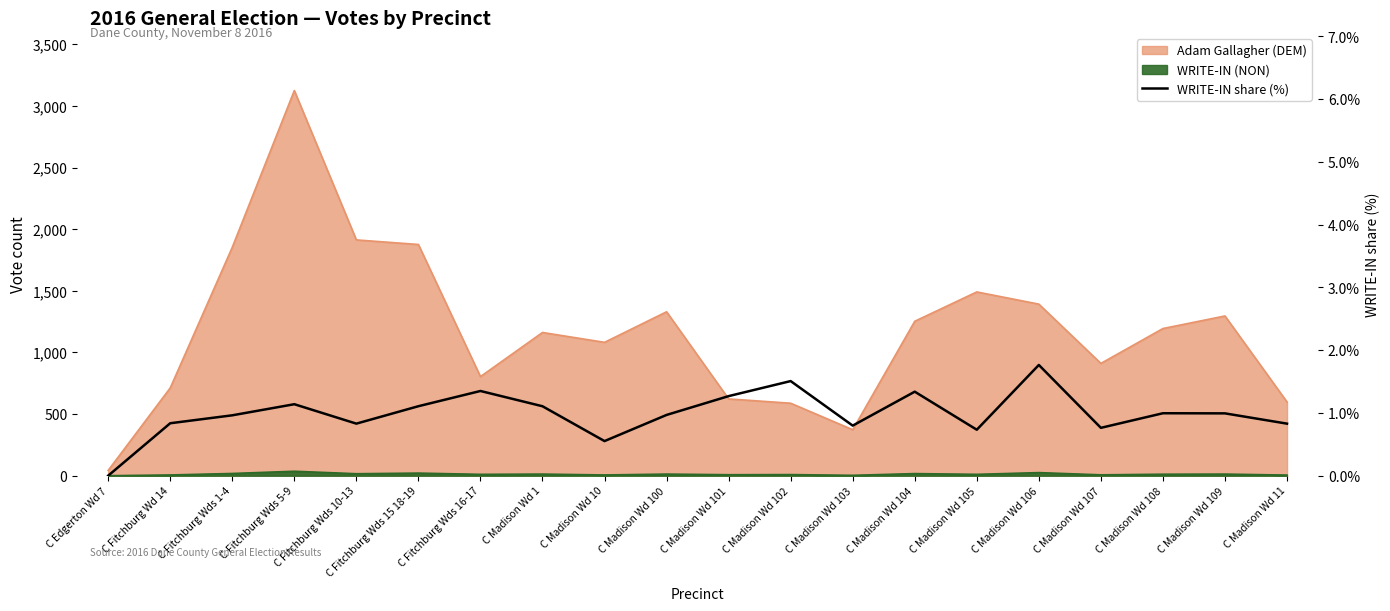

What is the label of the 7th point from the left?

C Fitchburg Wds 16-17